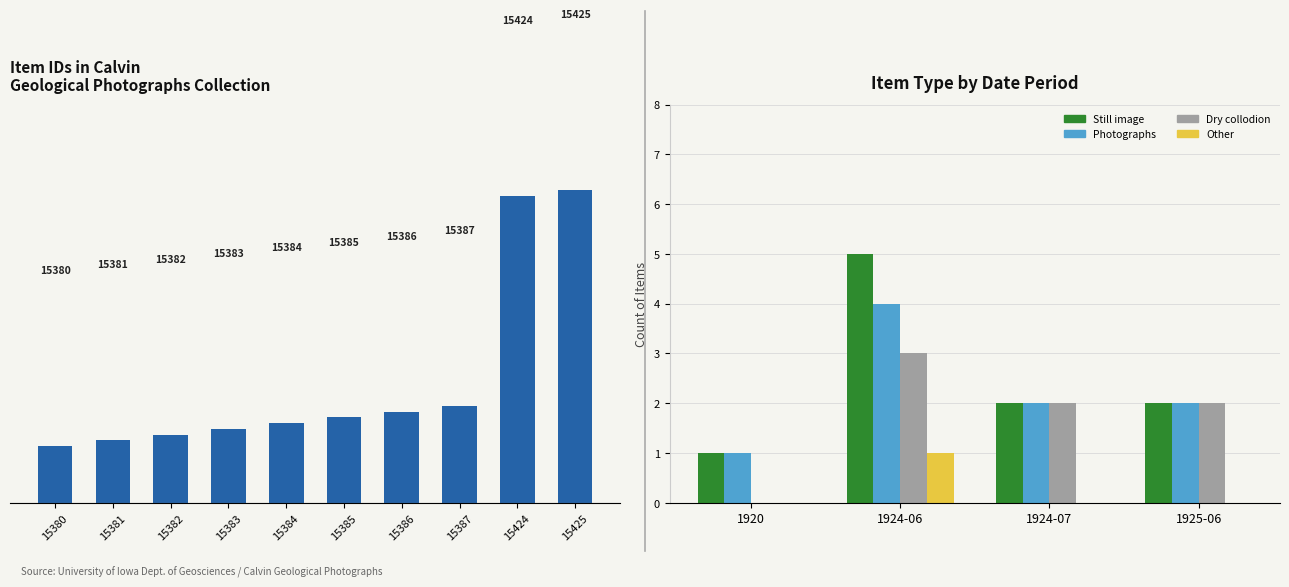

Is it true that Calvin Geological Photographs equals 23298 at 3?

False